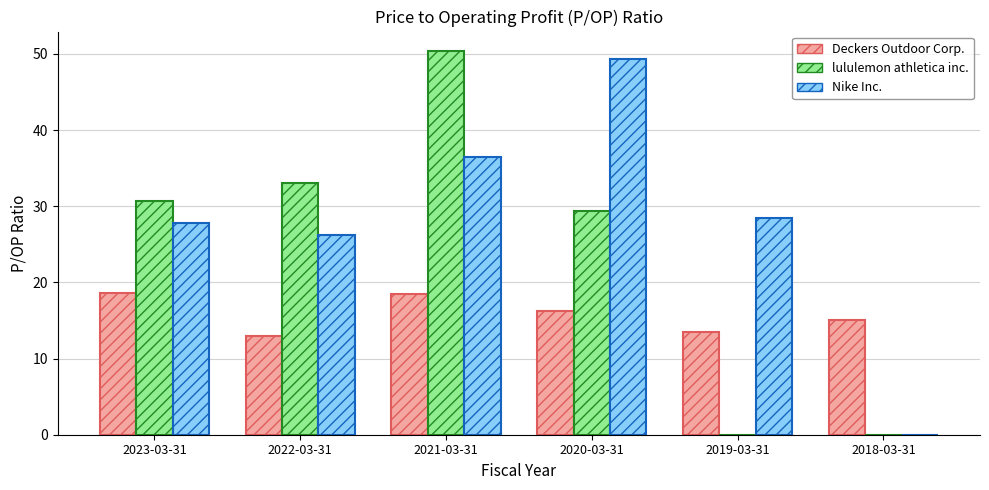

How many data points does each series have?

6